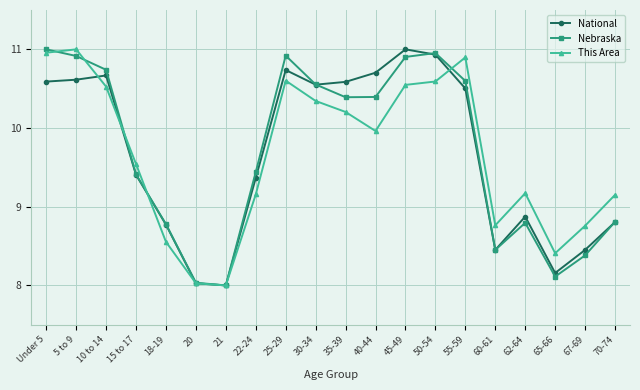

In National, how many points are lower than both neighbors (excluding endpoints)?

4